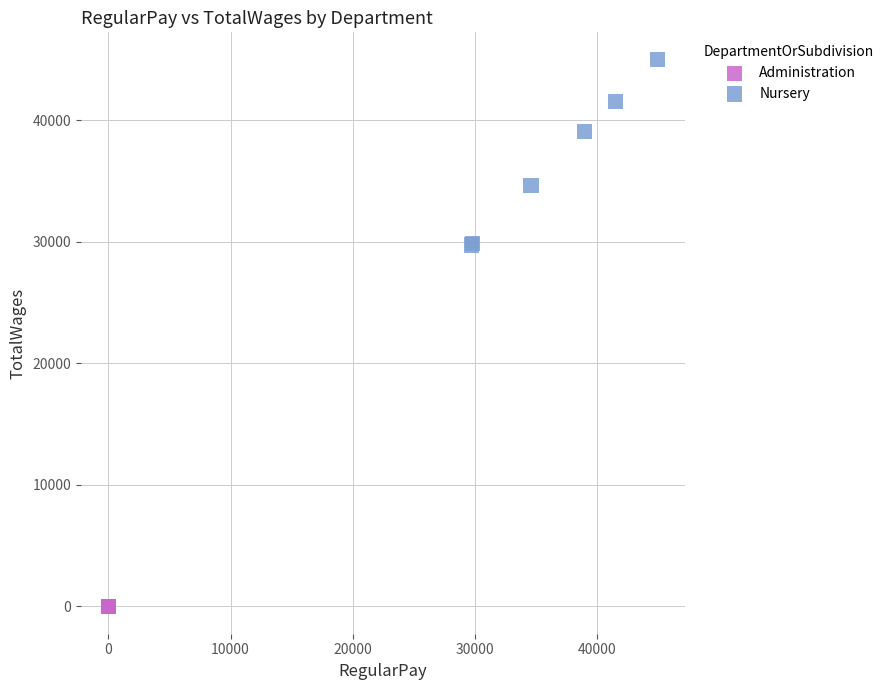

Which series reaches the minimum Y coordinate?

Administration